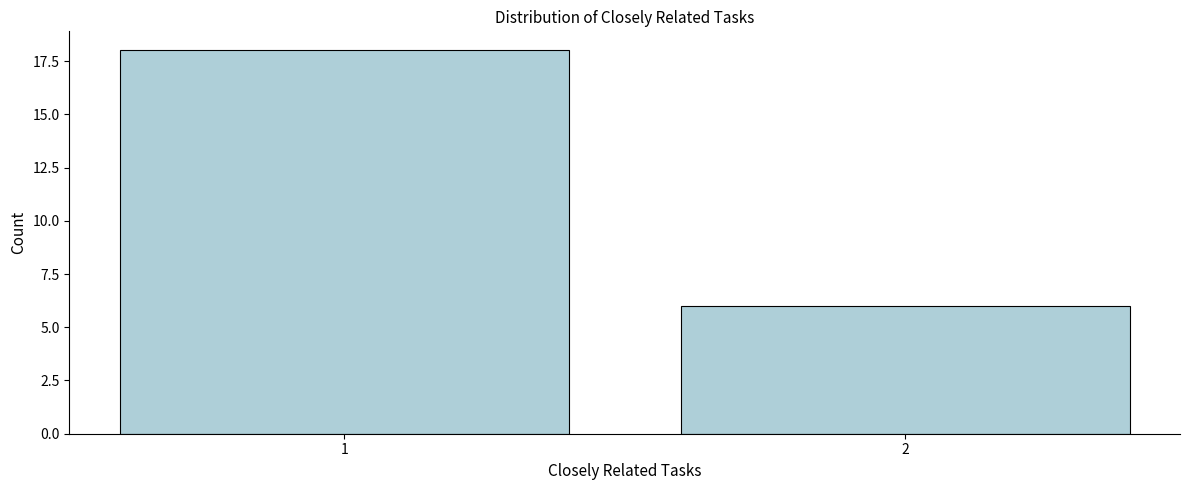

Reading left to right, what are all the values shown in this chart?

18	6